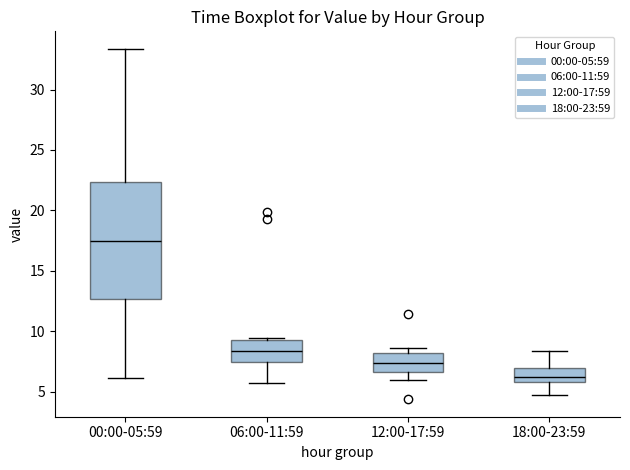

Reading left to right, read every box against the y-axis: the position of its median line, the range the box covers, and the ends of its whiskers. The values are not printed on the chart, so give them approximately, as read against the axis.

00:00-05:59: median 17.5, box 12.5 to 22.5, whiskers 6.0 to 33.5
06:00-11:59: median 8.5, box 7.5 to 9.5, whiskers 5.5 to 9.5
12:00-17:59: median 7.5, box 6.5 to 8.0, whiskers 6.0 to 8.5
18:00-23:59: median 6.0 (just above the box's lower edge), box 6.0 to 7.0, whiskers 4.5 to 8.5